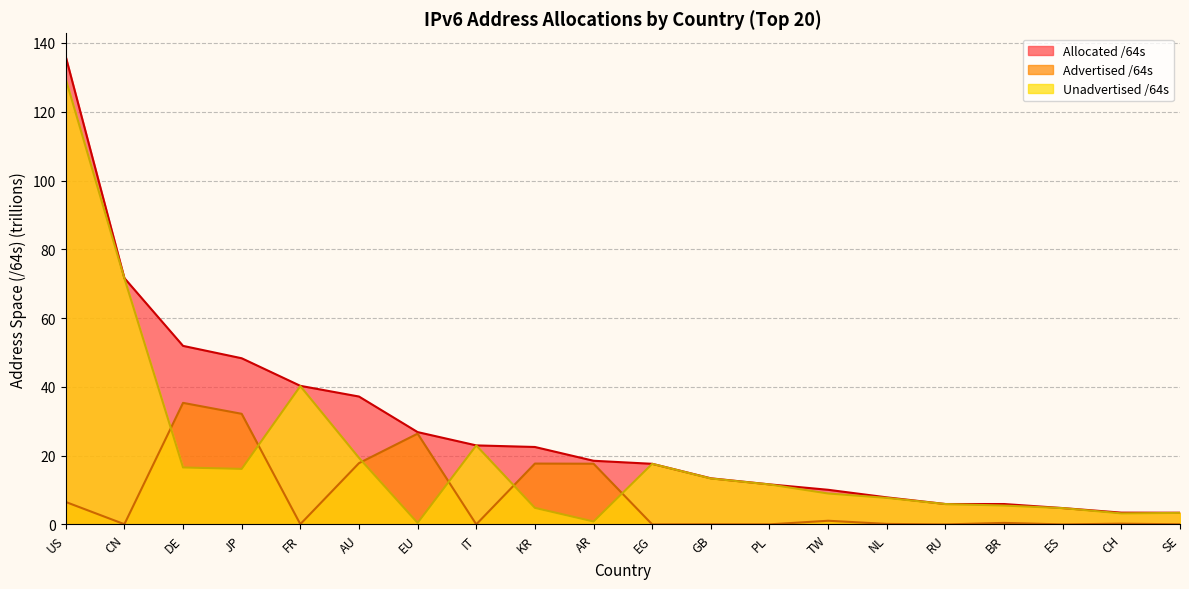

What is the label of the 15th point from the right?

AU